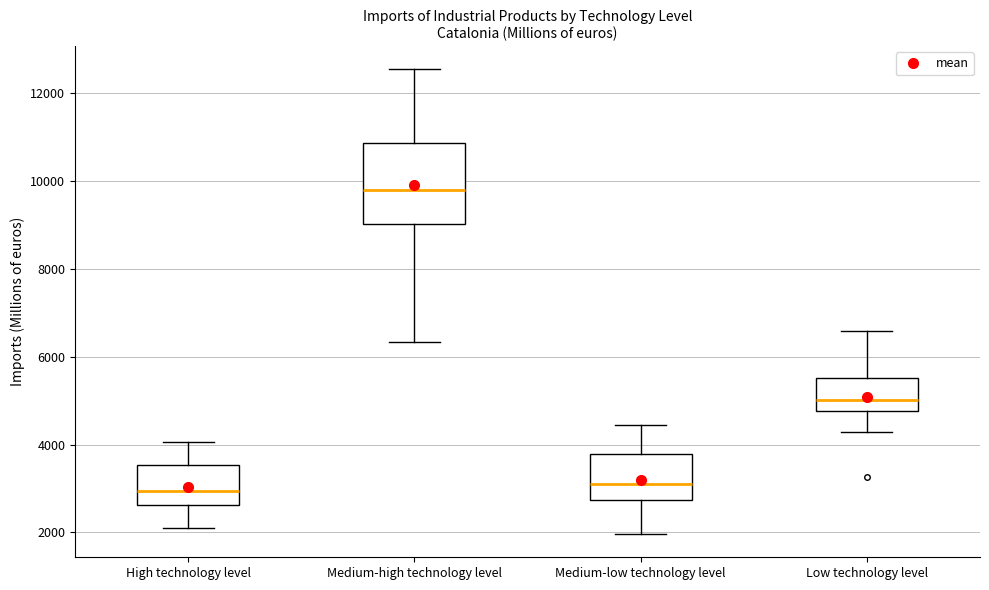

Reading left to right, transcribe this box plot: for each box, give where its median line is, the range the box spans, and where its two whiskers end, as read against the y-axis. The values are not printed on the chart, so give them approximately, as read against the axis.

High technology level: median 3000, box 2600 to 3600, whiskers 2000 to 4000
Medium-high technology level: median 9800, box 9000 to 10800, whiskers 6400 to 12600
Medium-low technology level: median 3000, box 2800 to 3800, whiskers 2000 to 4400
Low technology level: median 5000, box 4800 to 5600, whiskers 4200 to 6600